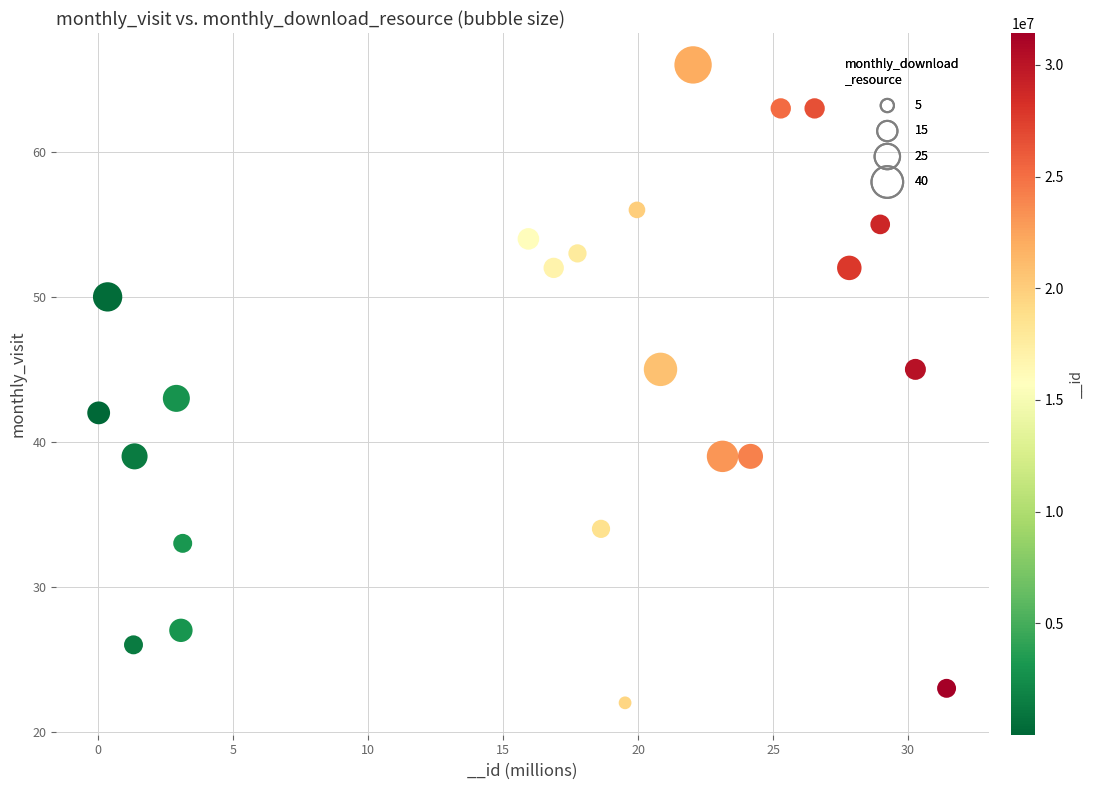

What is the range of Y values (max minus min)?

44